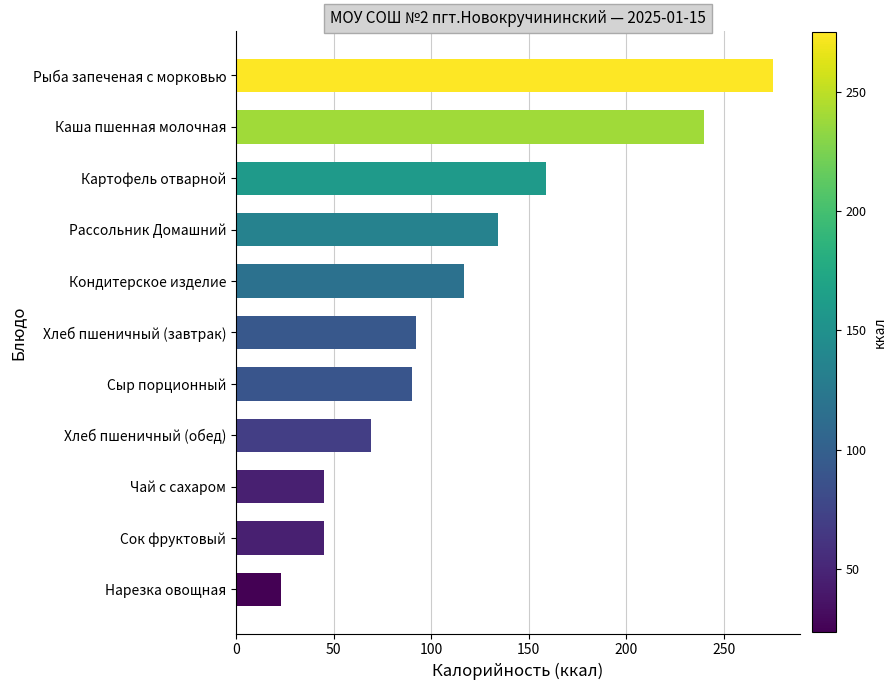

Reading top to bottom, list all the values displayed in this chart.

Рыба запеченая с морковью=275.1	Каша пшенная молочная=239.6	Картофель отварной=159.0	Рассольник Домашний=134.3	Кондитерское изделие=117.0	Хлеб пшеничный (завтрак)=92.0	Сыр порционный=90.0	Хлеб пшеничный (обед)=69.0	Чай с сахаром=45.0	Сок фруктовый=45.0	Нарезка овощная=23.2